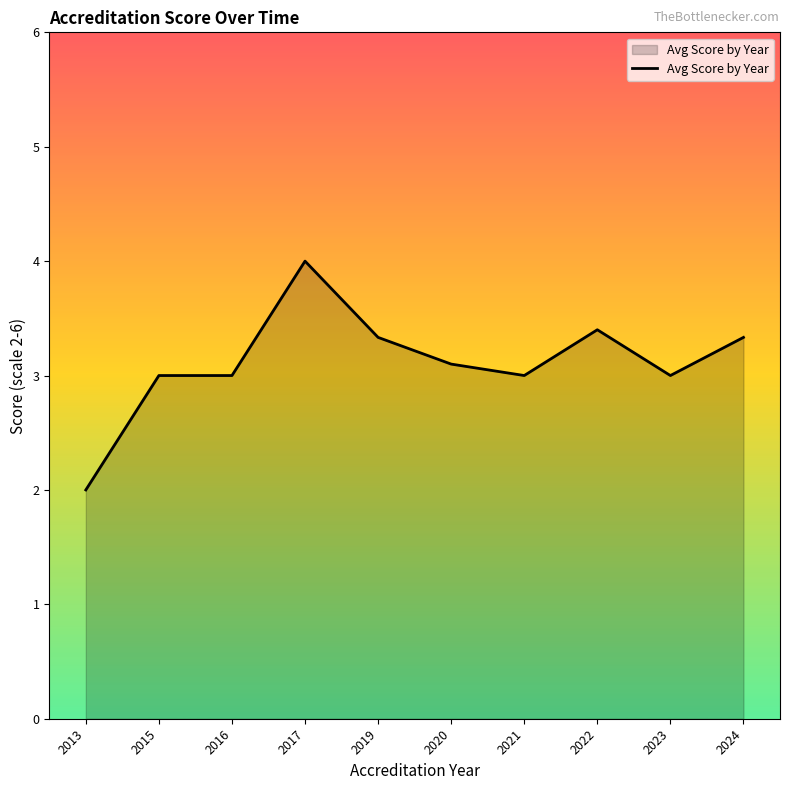

What is the minimum value shown in the chart?

2.0